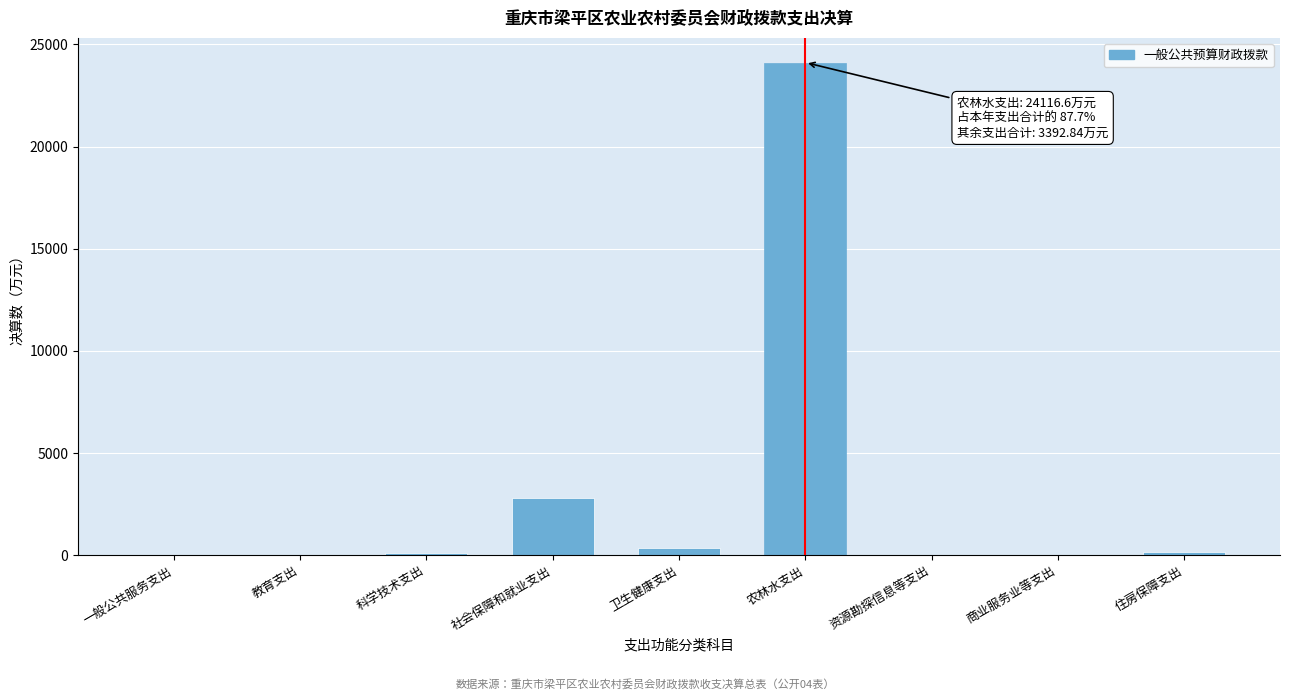

Where is the data nearest to the value 12059?

社会保障和就业支出